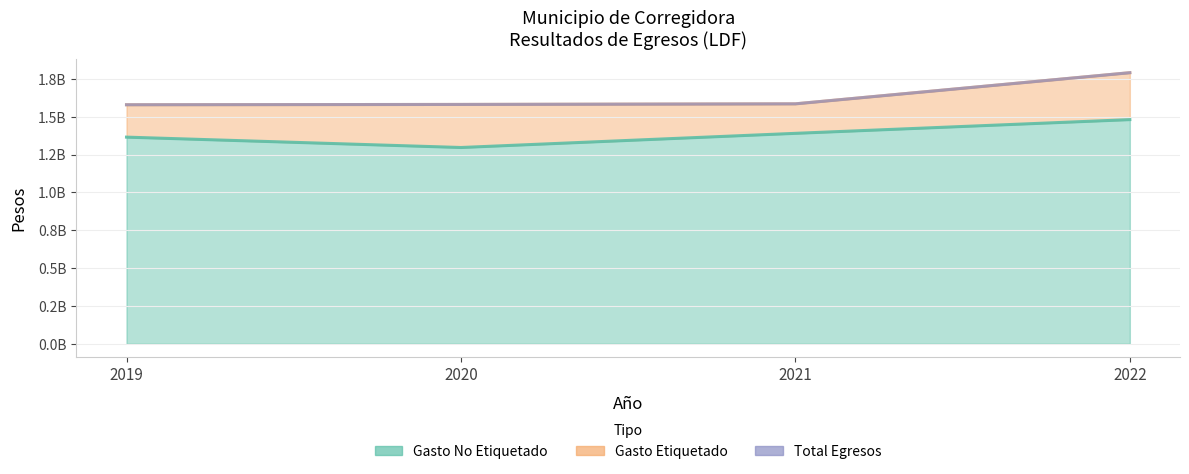

At how many categories does at least one series exceed 1678576920?

1